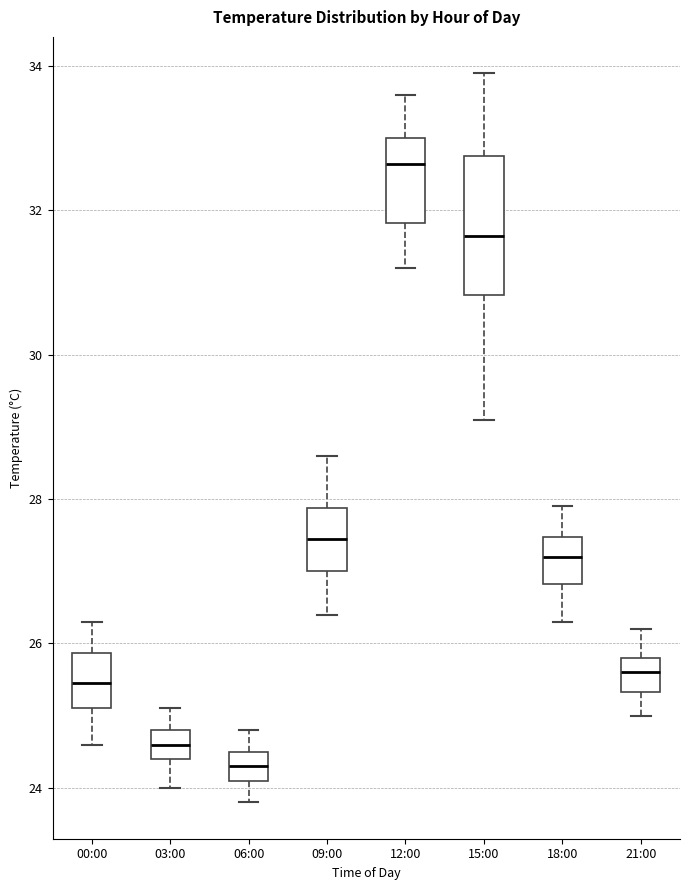

Where does the upper whisker of the box for 15:00 end on the y-axis? The values are not printed on the chart, so give them approximately, as read against the axis.

34.0